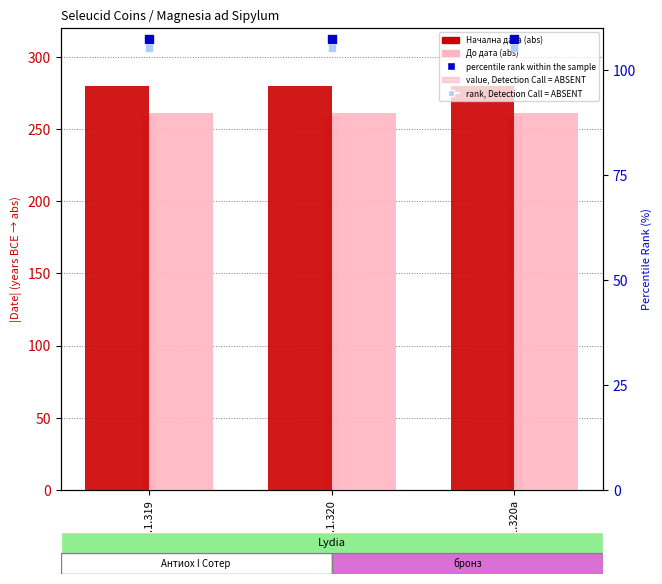

What is the total value across all series at sc.1.320a?

1012.6